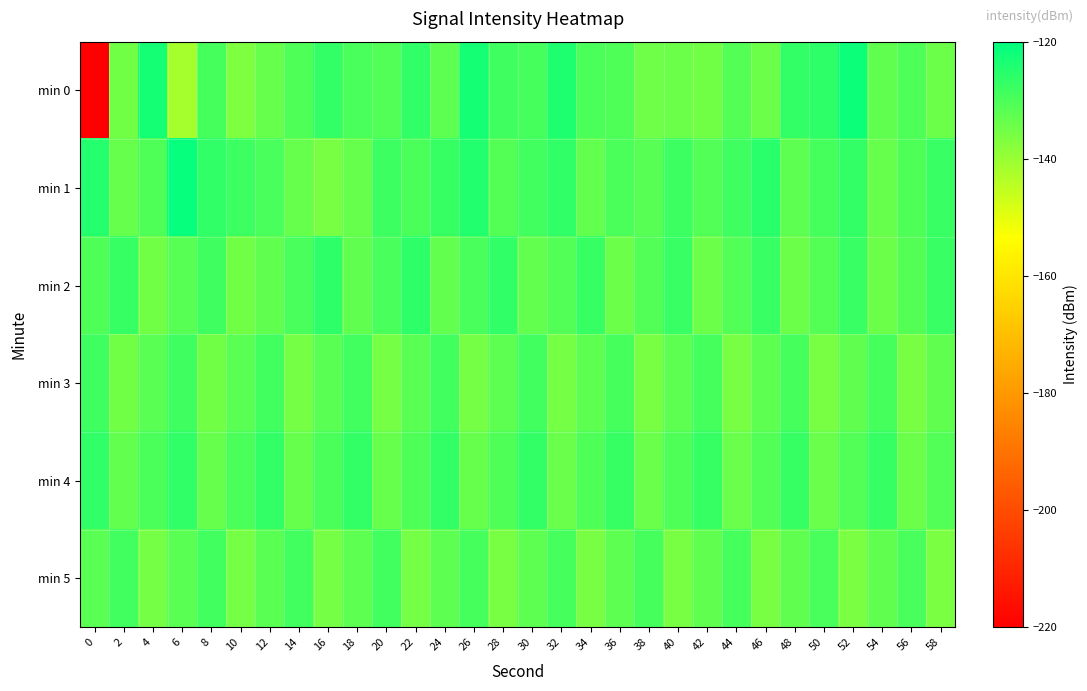

Which series has the largest total across all categories?

min 1